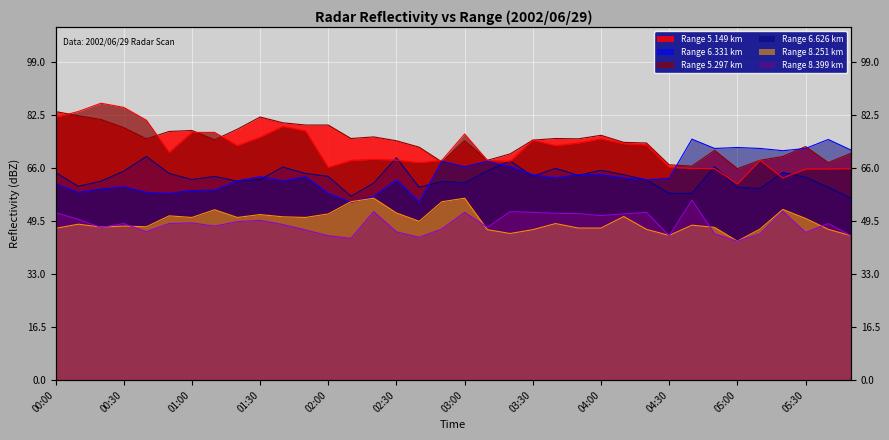

What is the average value of the 6.331 series?

63.0